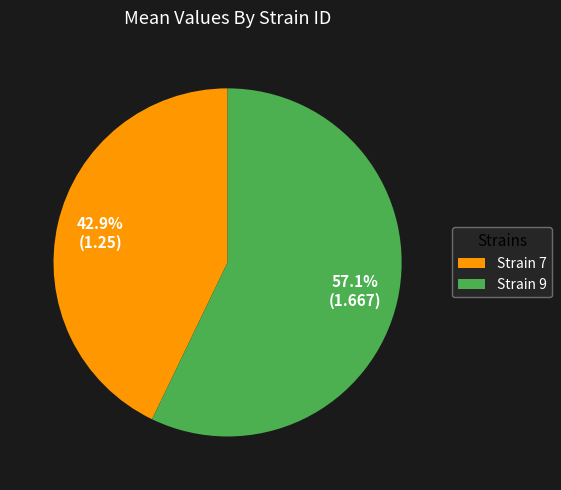

What is the largest slice in the pie chart?

Strain 9